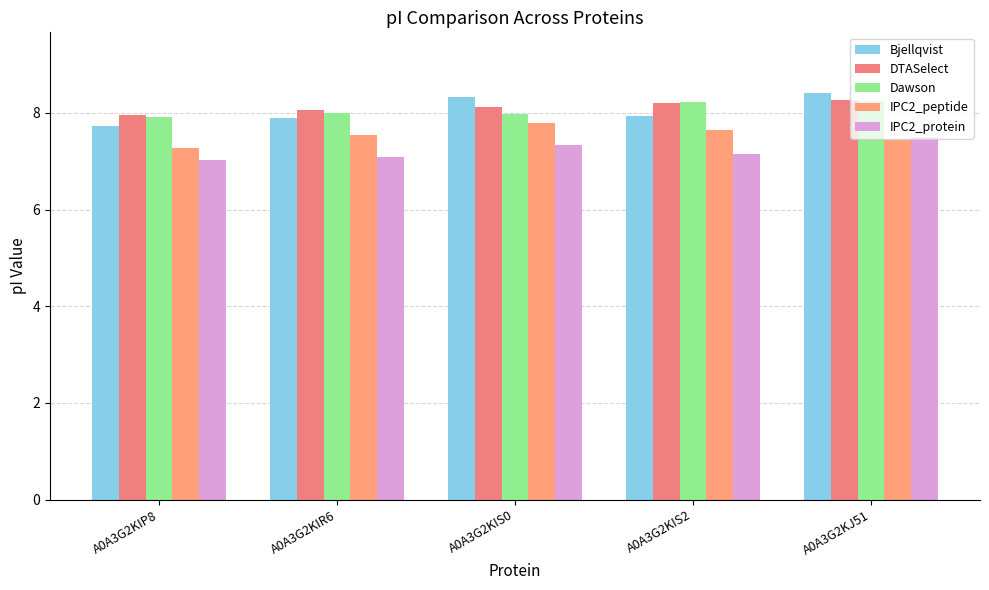

How many bars are there in total?

25